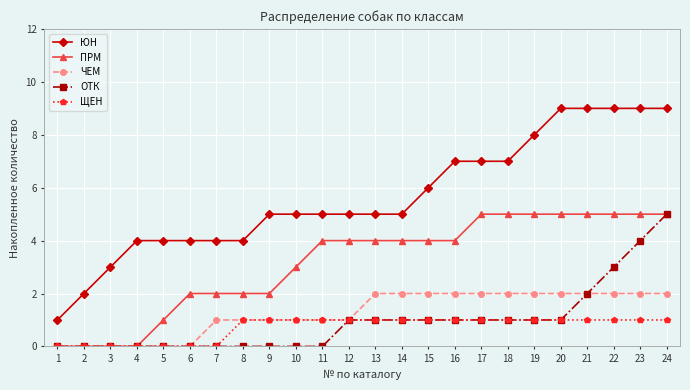

True or false: ПРМ has a value of 4 at 16.

True